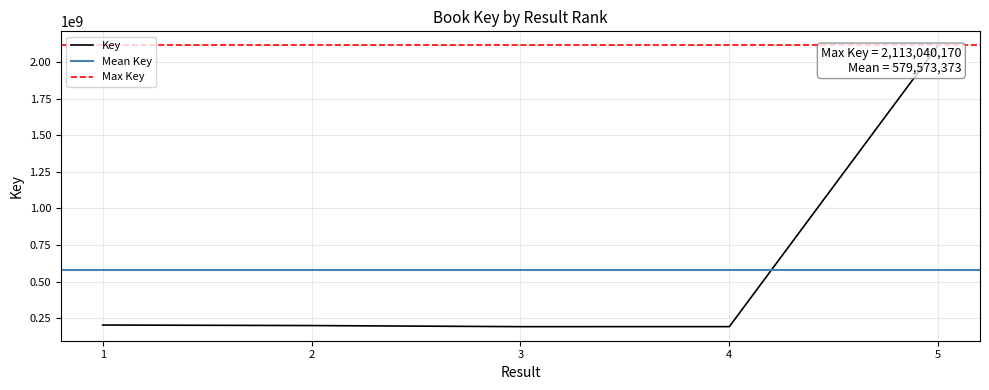

What is the change in value from 3 to 4?

+167227